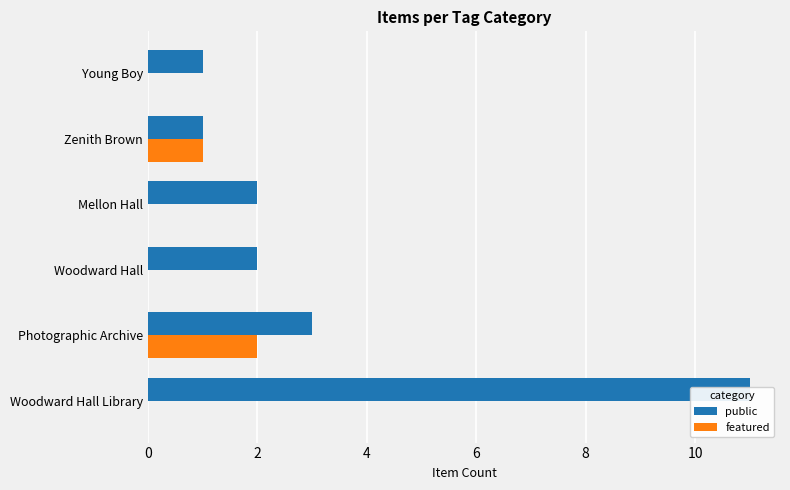

How many public values are between 1 and 3?

5